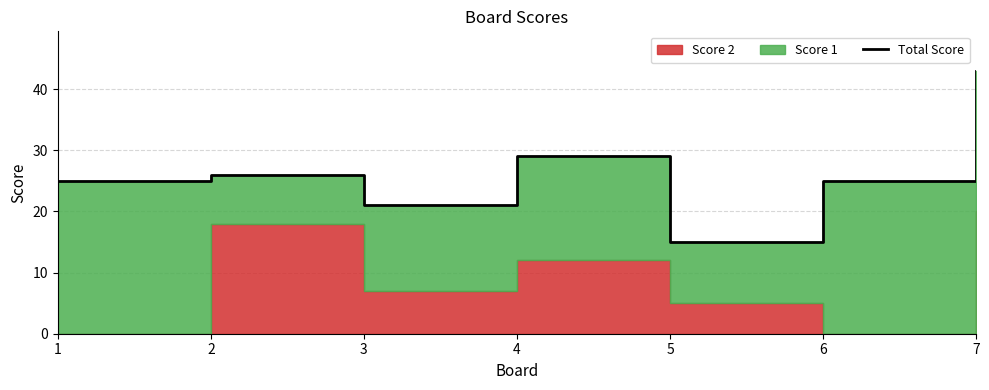

True or false: there are more than 0 points higher than both neighbors.

True